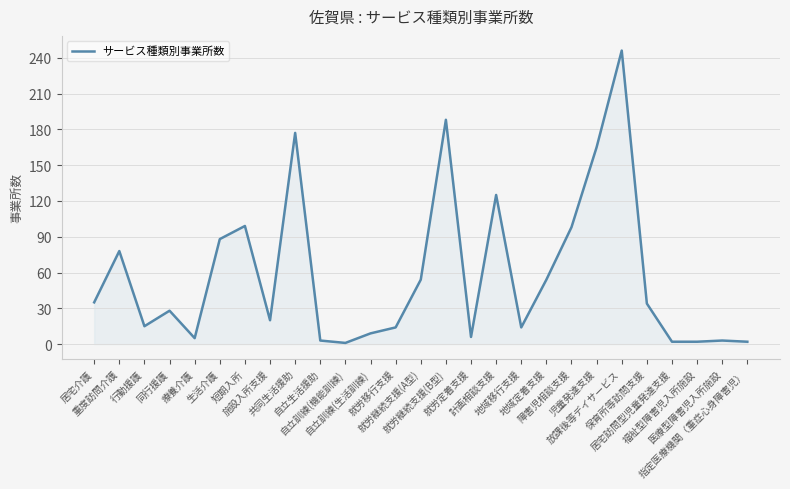

What is the change in value from 就労移行支援 to 医療型障害児入所施設?

-11